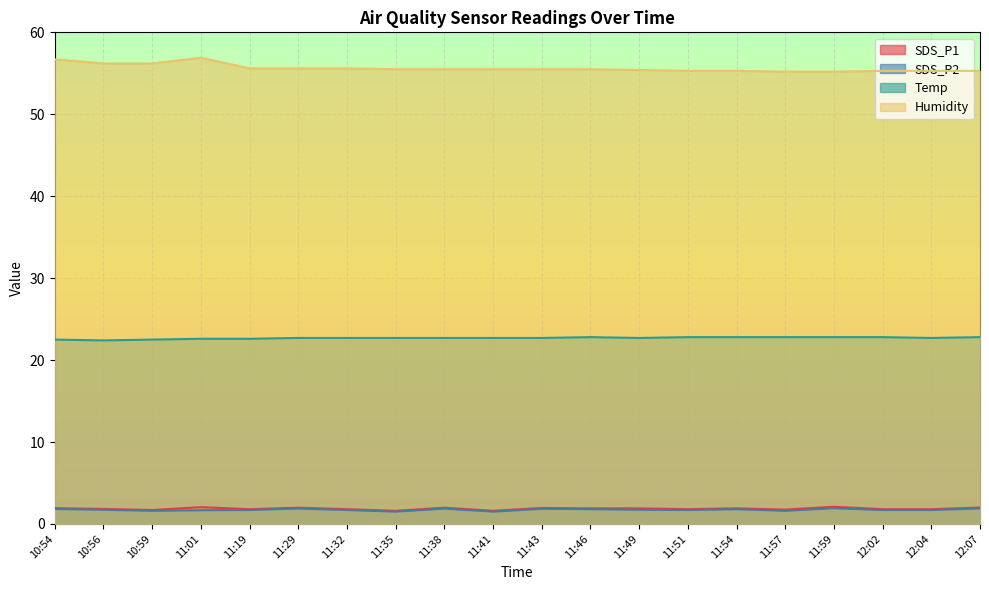

What is the label of the 3rd point from the right?

12:02